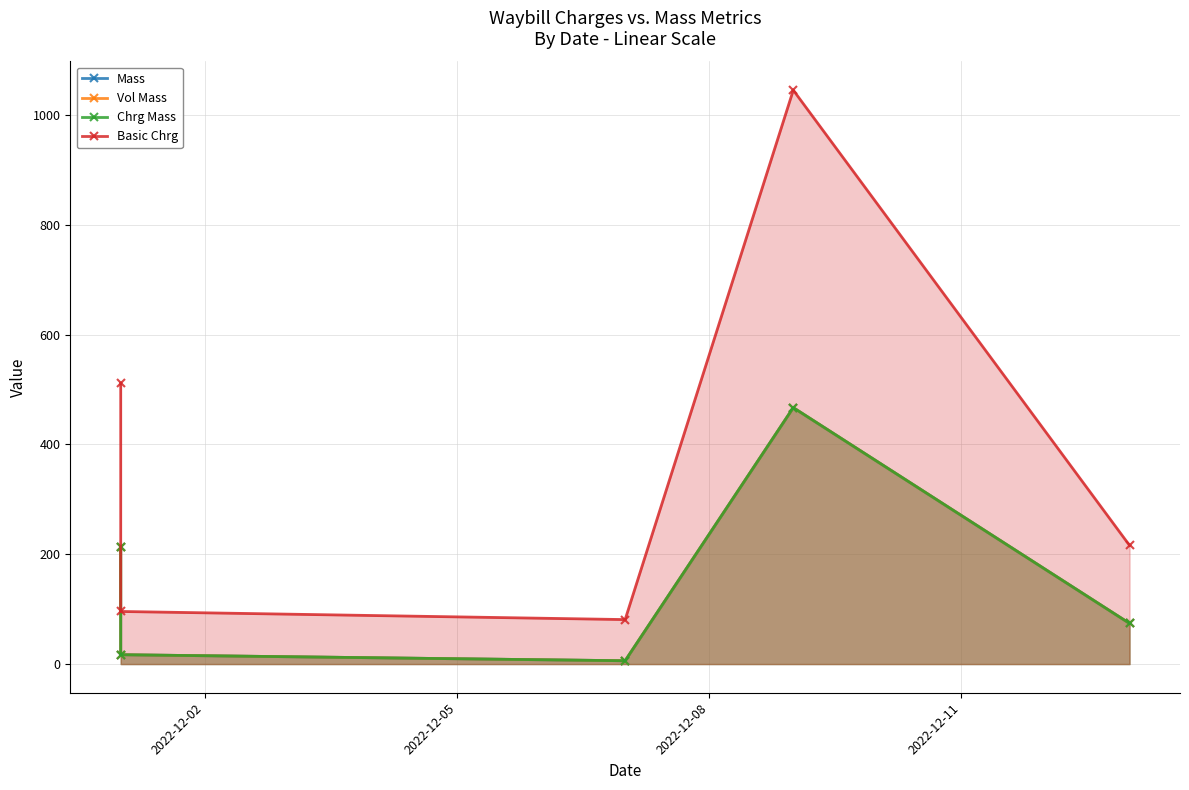

Which series has the widest spread of values?

Basic Chrg